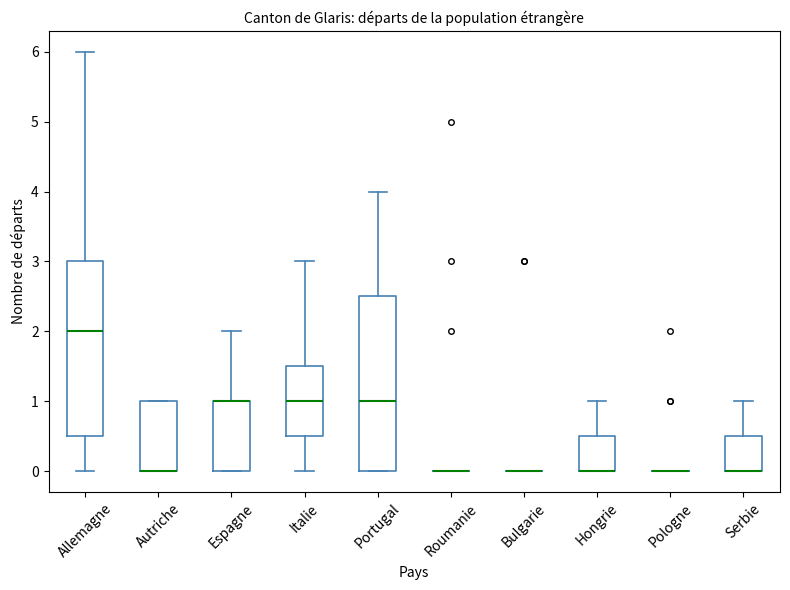

Where does the median line of the box for Portugal sit on the y-axis? The values are not printed on the chart, so give them approximately, as read against the axis.

1.0